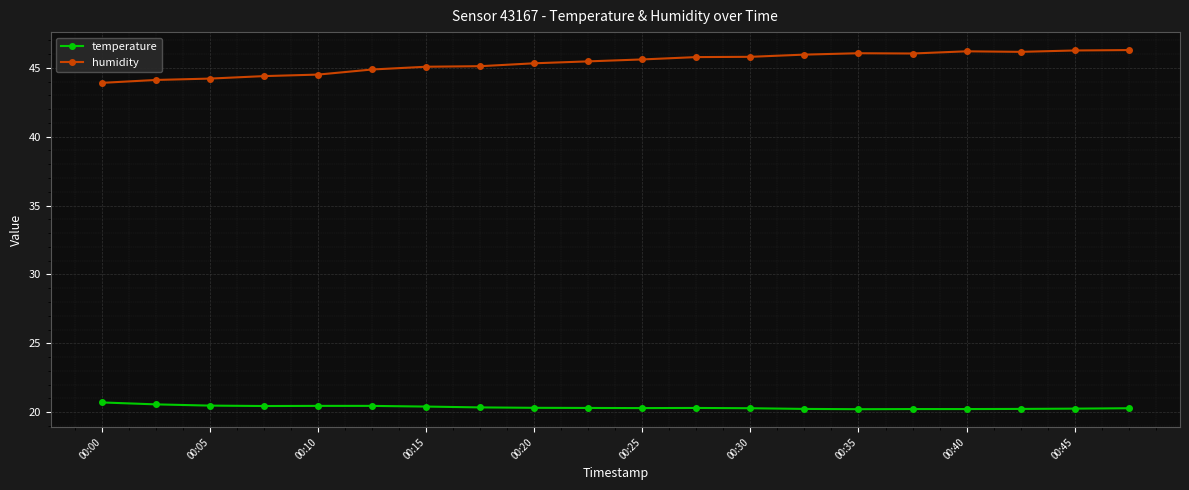

Which series has the widest spread of values?

humidity